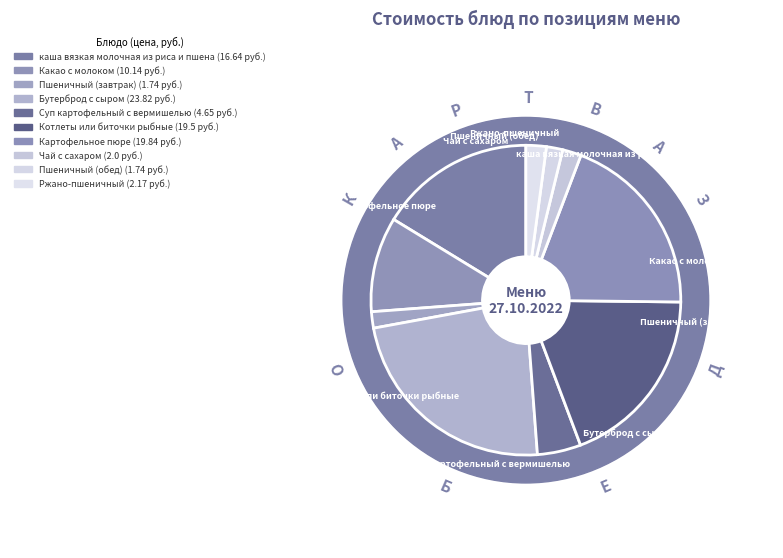

Rank the categories by value from lowest to highest.

Пшеничный (завтрак), Пшеничный (обед), Чай с сахаром, Ржано-пшеничный, Суп картофельный с вермишелью, Какао с молоком, каша вязкая молочная из риса и пшена, Котлеты или биточки рыбные, Картофельное пюре, Бутерброд с сыром